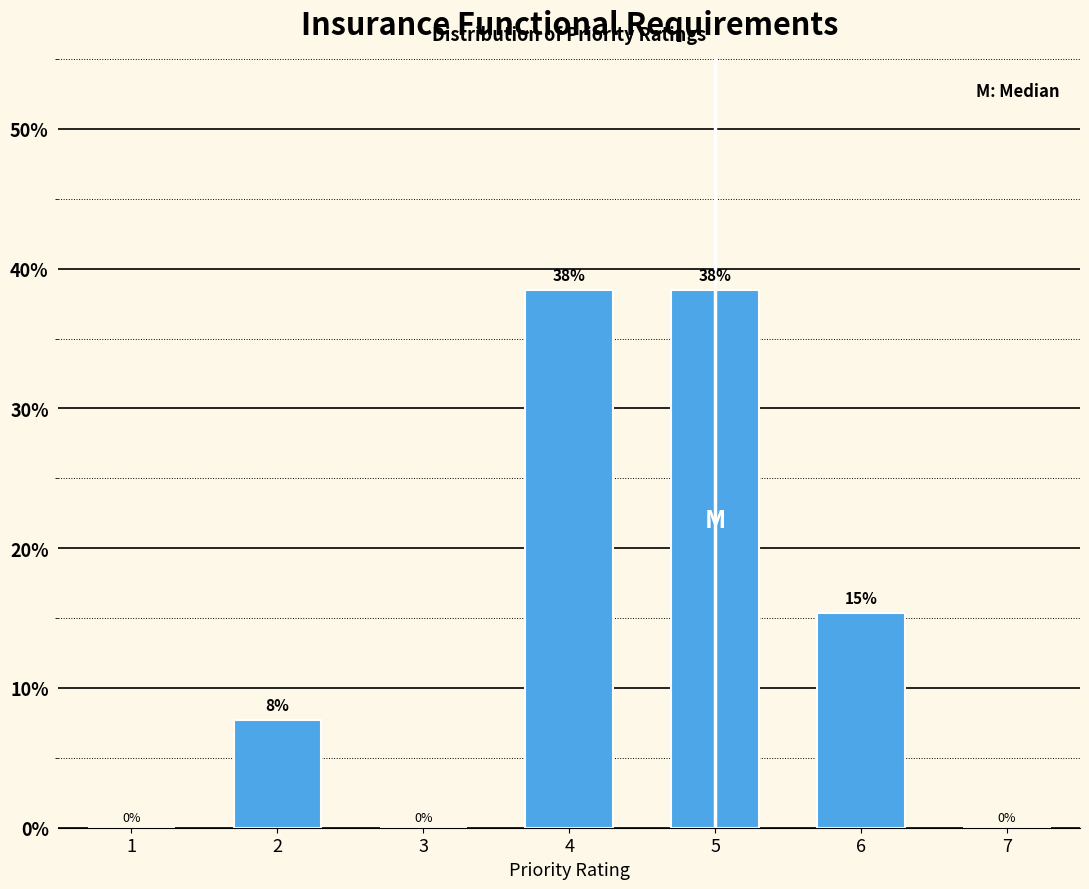

Are the bars horizontal?

No